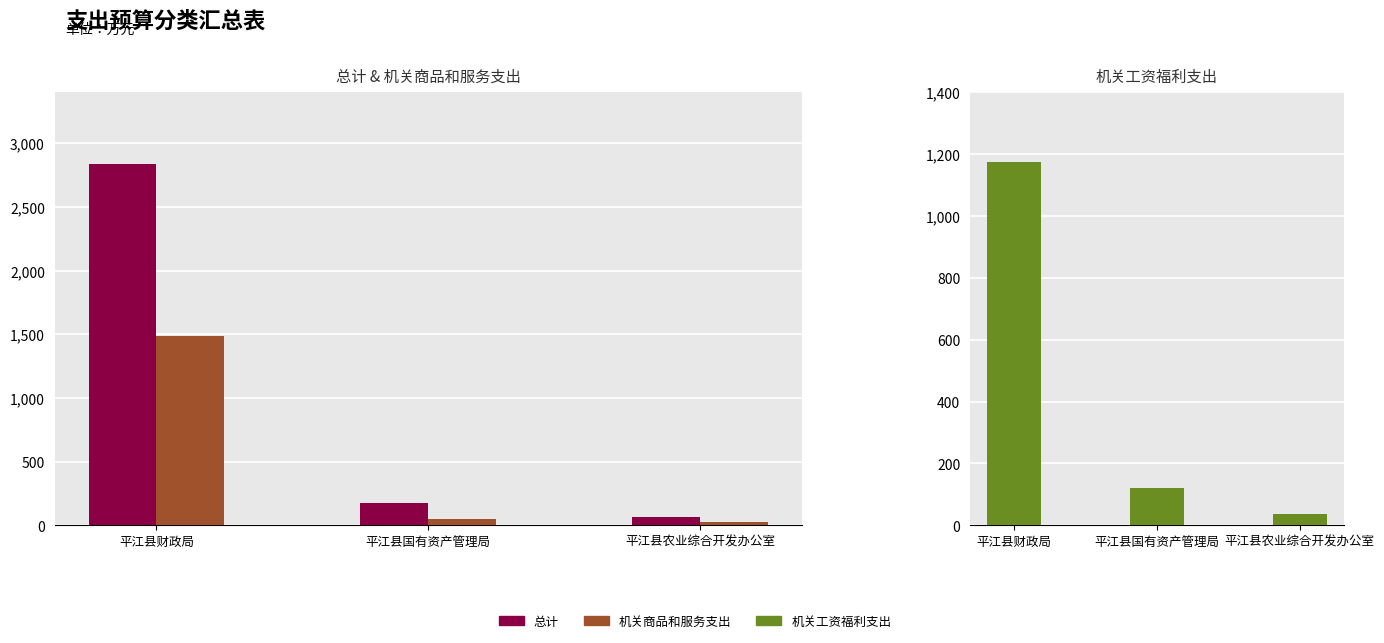

Which series has the largest range (max minus min)?

总计